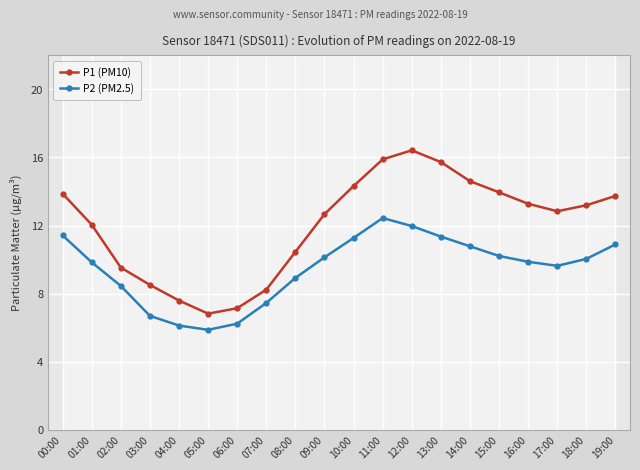

True or false: P2 (PM2.5) has more than 2 points higher than both neighbors.

False